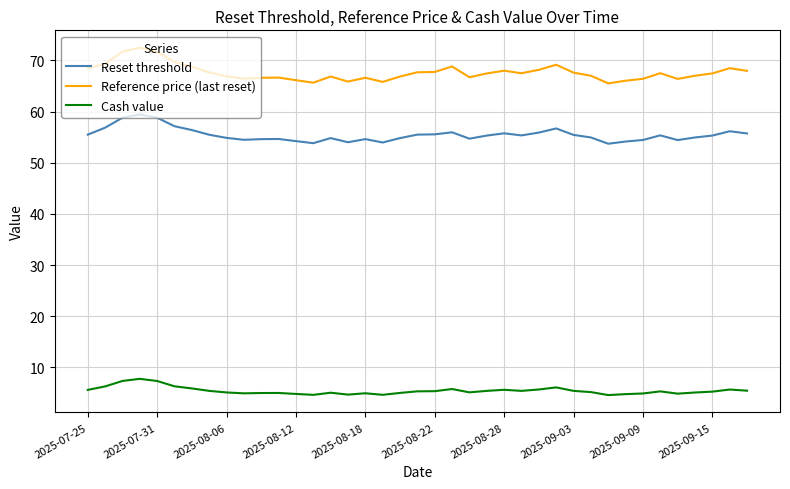

What is the minimum value for Reset threshold?

53.7